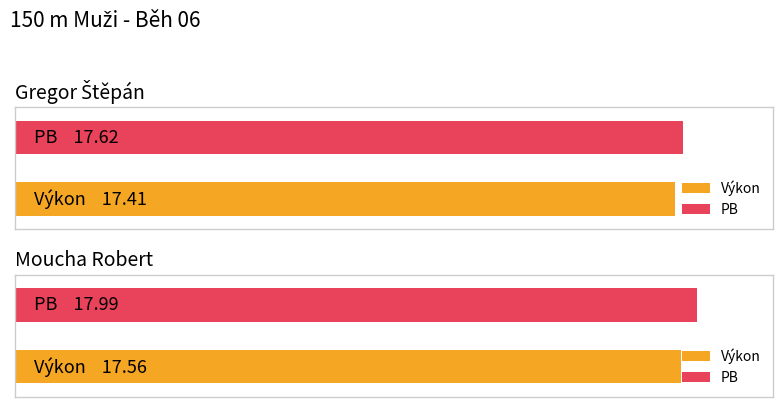

The Výkon series shows 25.4 at Moucha Robert. True or false?

False